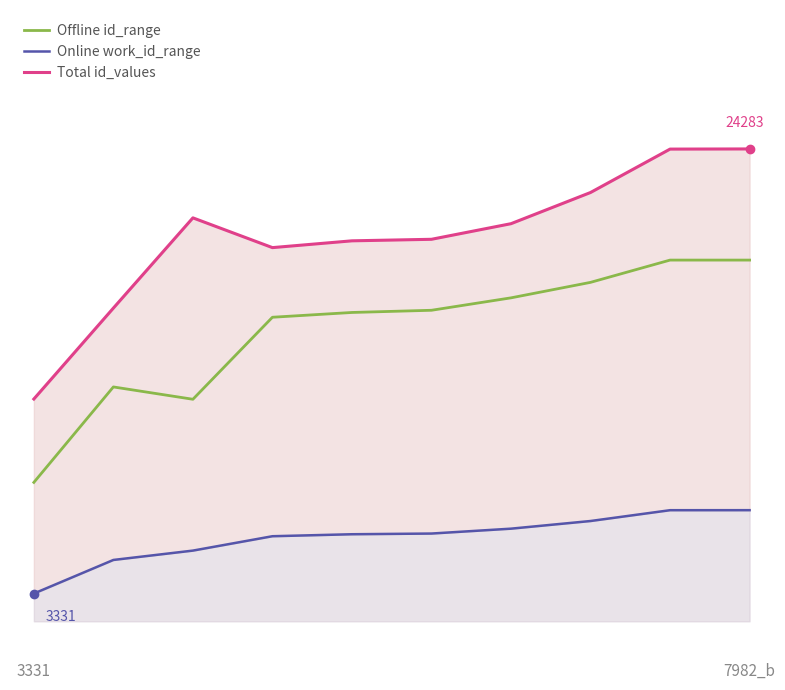

Reading left to right, transcribe all the data shown in this chart.

Offline id_range: 25.0	42.2	40.0	54.7	55.6	56.0	58.2	61.0	65.0	65.0
Online work_id_range: 5.0	11.0	12.7	15.3	15.7	15.8	16.7	18.0	20.0	20.0
Total id_values: 40.0	56.4	72.6	67.2	68.5	68.7	71.6	77.2	85.0	85.0